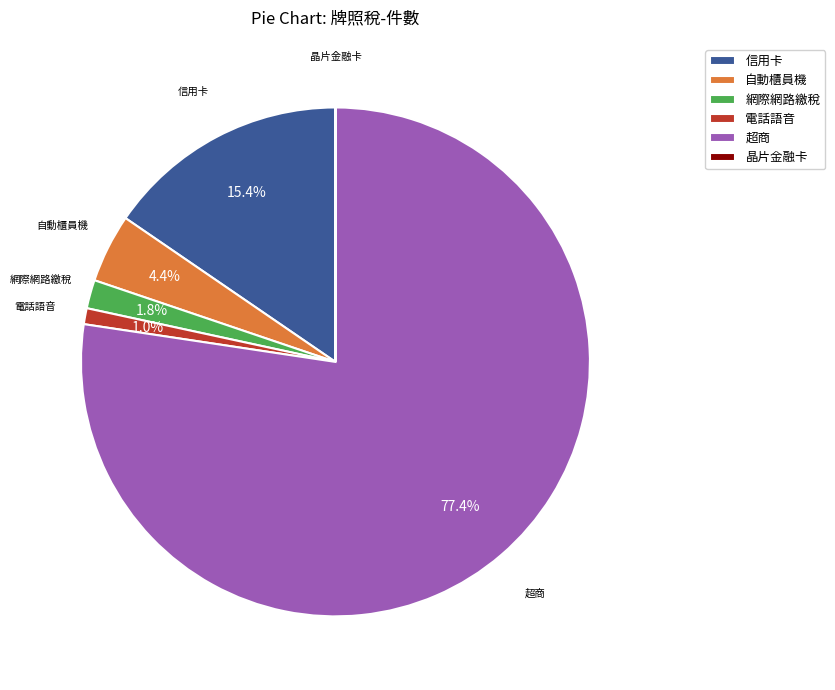

Which category has the biggest portion of the pie?

超商